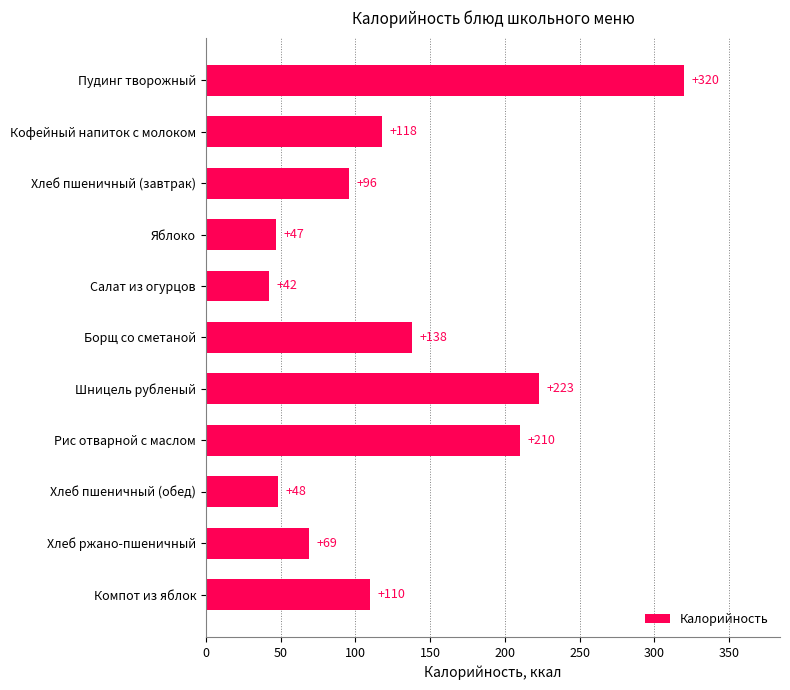

What is the average value?

129